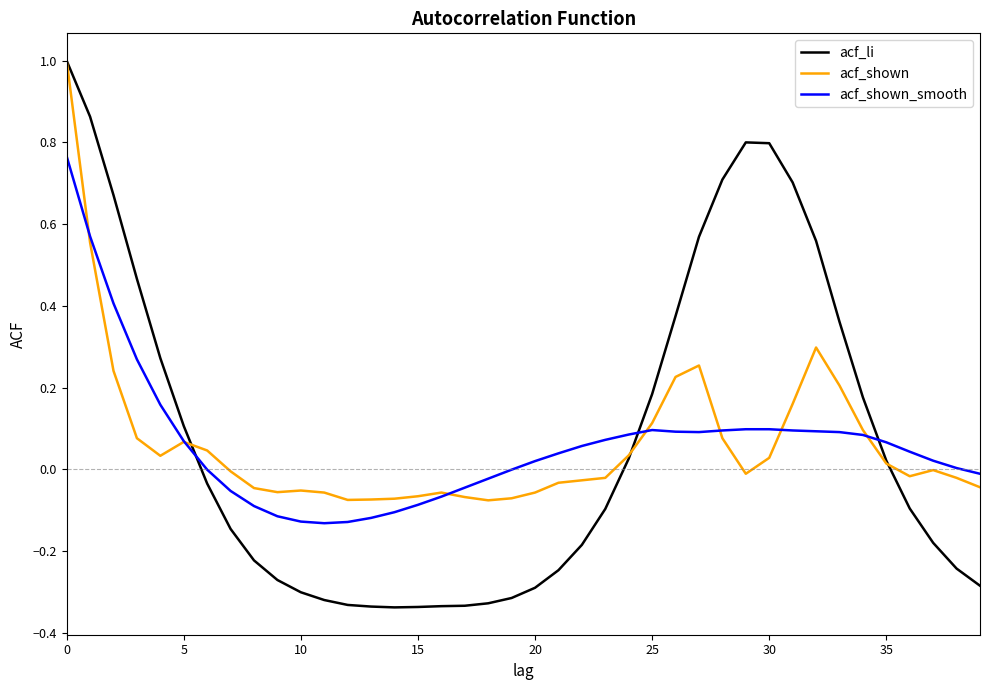

True or false: acf_shown_smooth and acf_shown intersect in this chart.

True